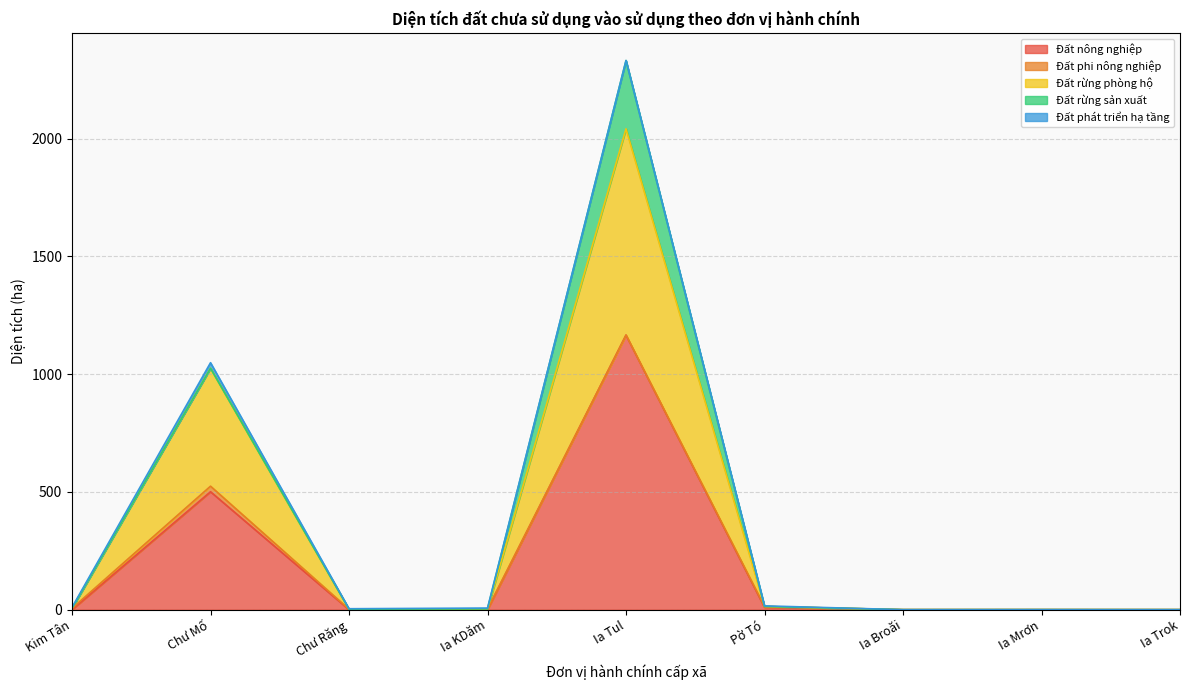

How many data points in Đất rừng phòng hộ are above 0?

2